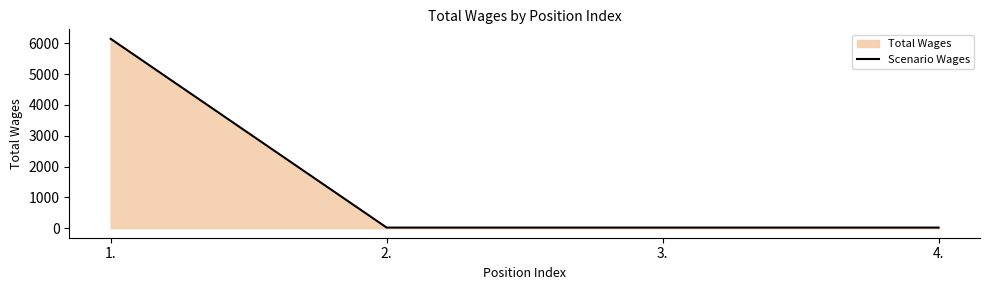

The chart shows a value of 13 at 2.. True or false?

False